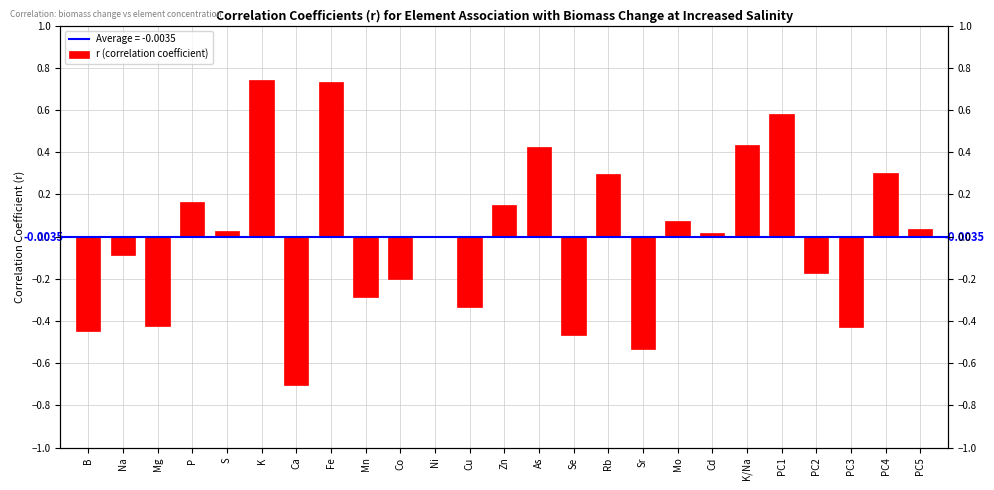

What is the value of the 9th bar from the left?

-0.3